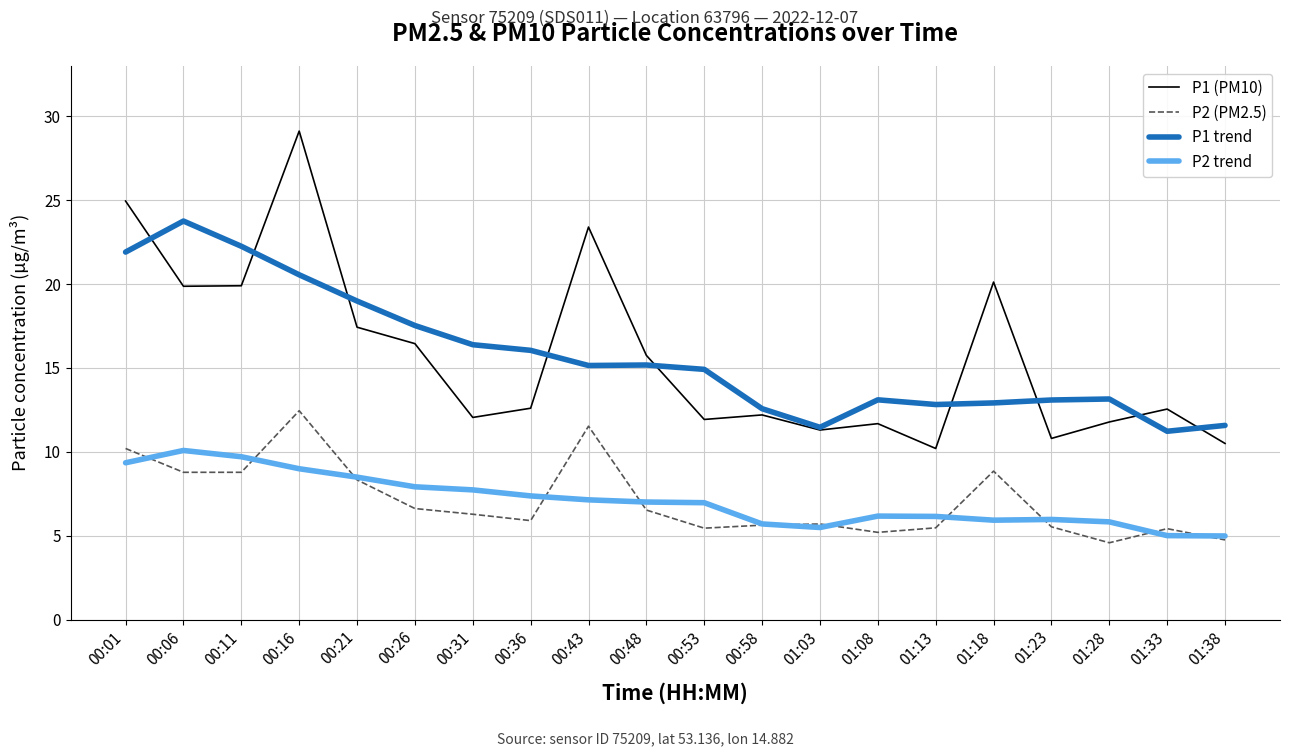

What position from the left is 00:36?

8